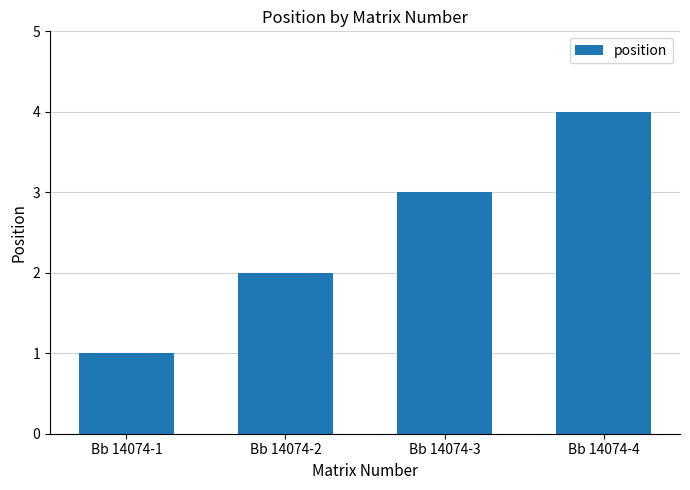

Reading right to left, what are all the values shown in this chart?

4	3	2	1